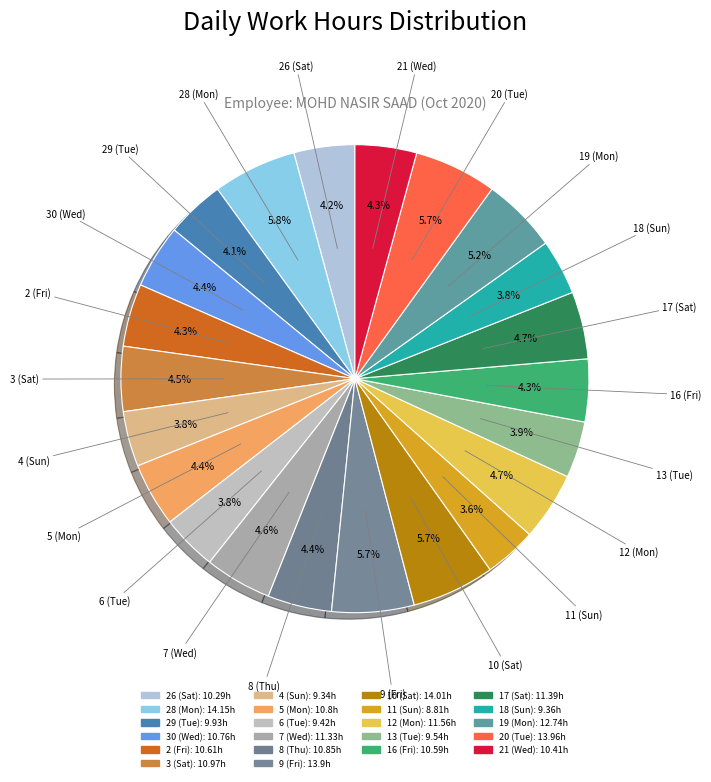

Is it true that 29 (Tue) is 4% of the pie?

True